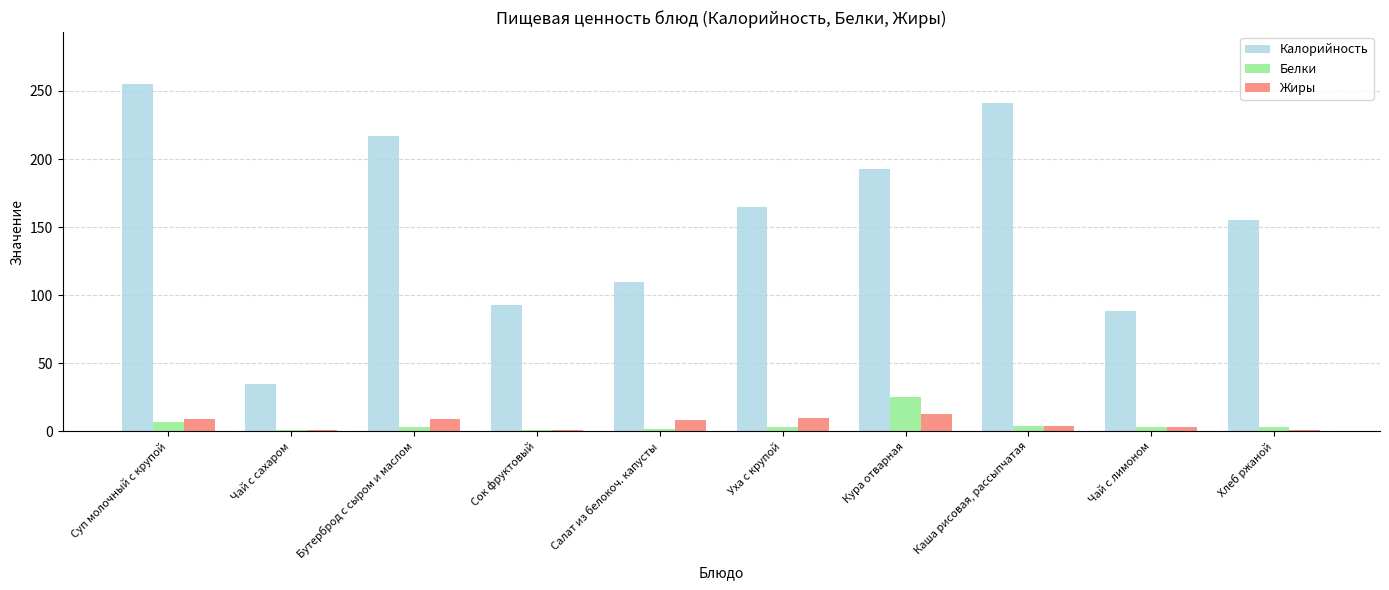

How many groups of bars are there?

10